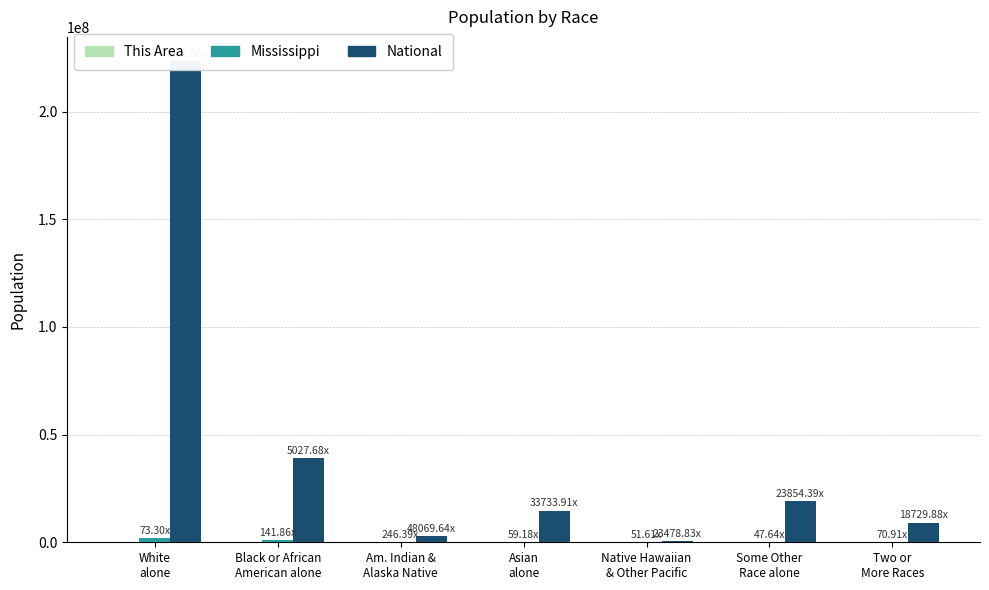

Where does the This Area series first go above 481?

White
alone